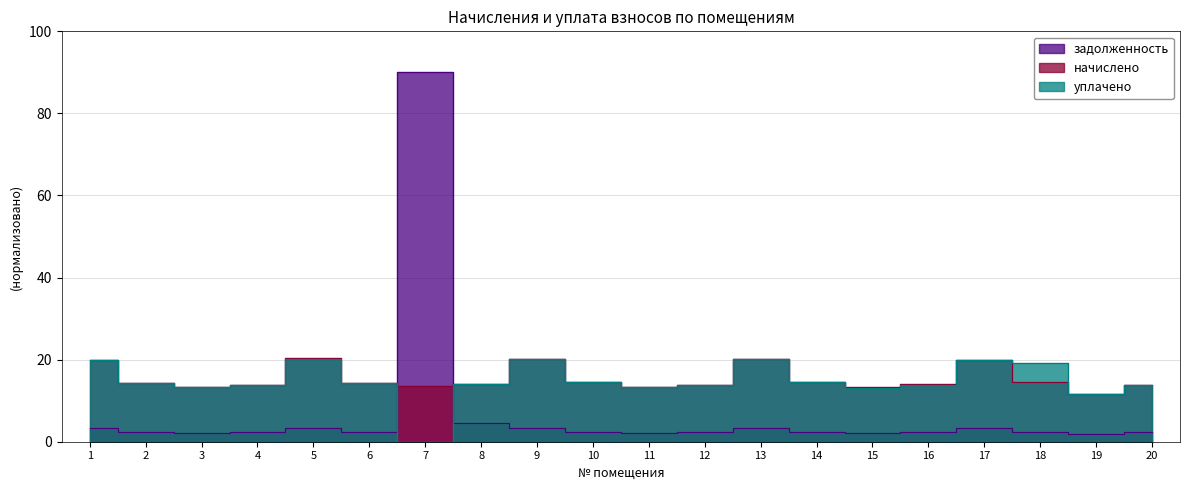

List the labels in order of уплачено value, smallest first.

7, 19, 15, 3, 11, 20, 4, 12, 16, 8, 2, 6, 14, 10, 18, 1, 17, 9, 13, 5